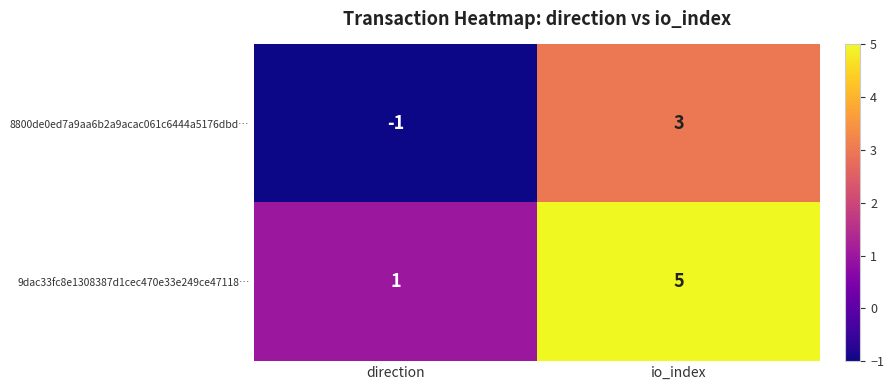

Reading left to right, extract all data points from this chart.

8800de0ed7a9aa6b2a9acac061c6444a5176dbd…: direction=-1	io_index=3
9dac33fc8e1308387d1cec470e33e249ce47118…: direction=1	io_index=5